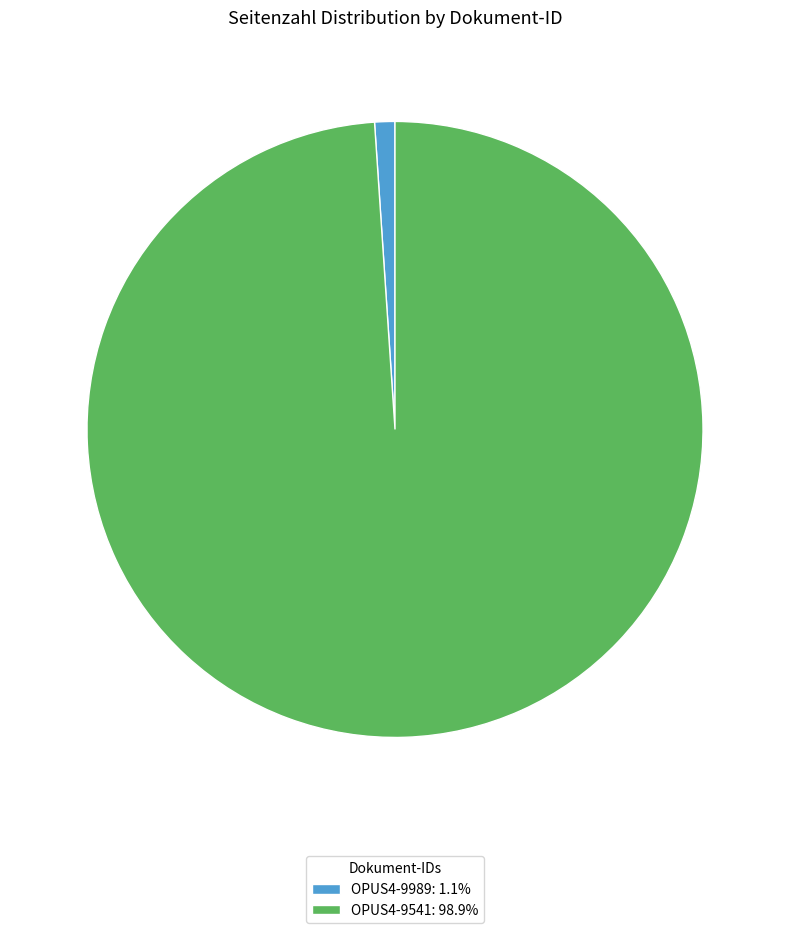

What is the majority slice?

OPUS4-9541